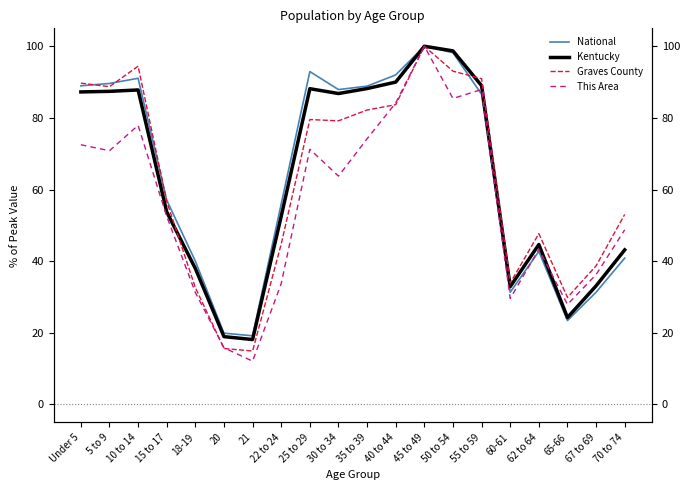

True or false: Kentucky has a value of 88.2 at 35 to 39.

True